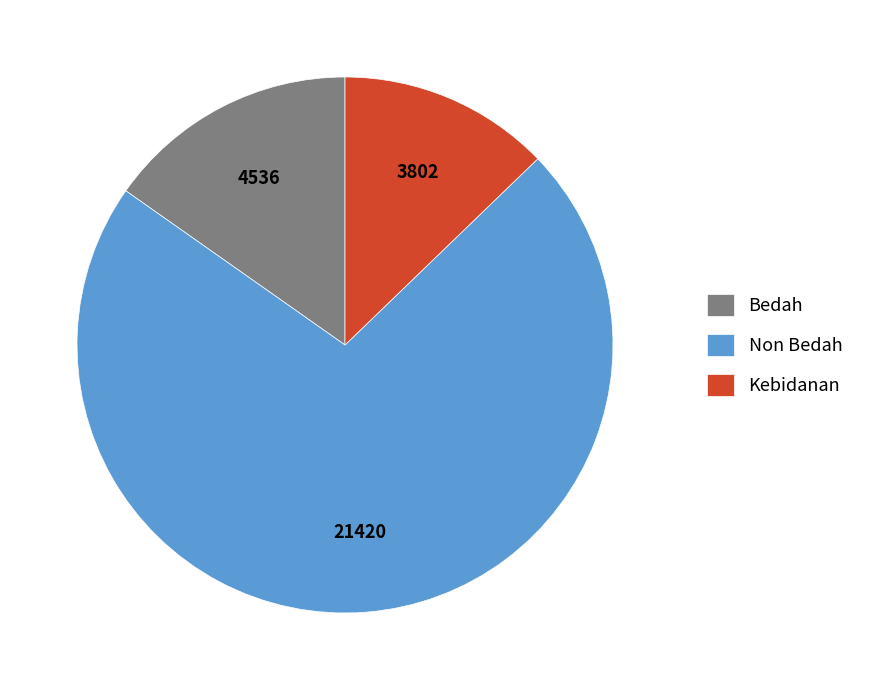

What is the ratio of the value at Non Bedah to the value at Bedah?

4.7